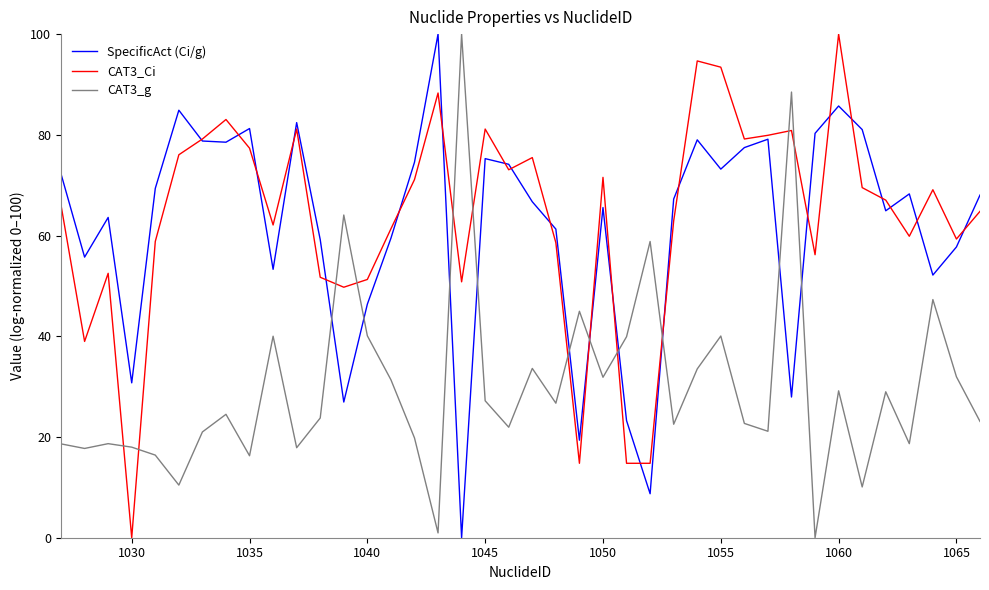

What is the maximum value for CAT3_g?

100.0